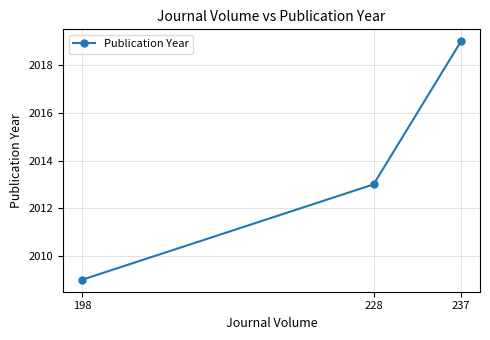

Read the value at 198, to the nearest 10.

2010